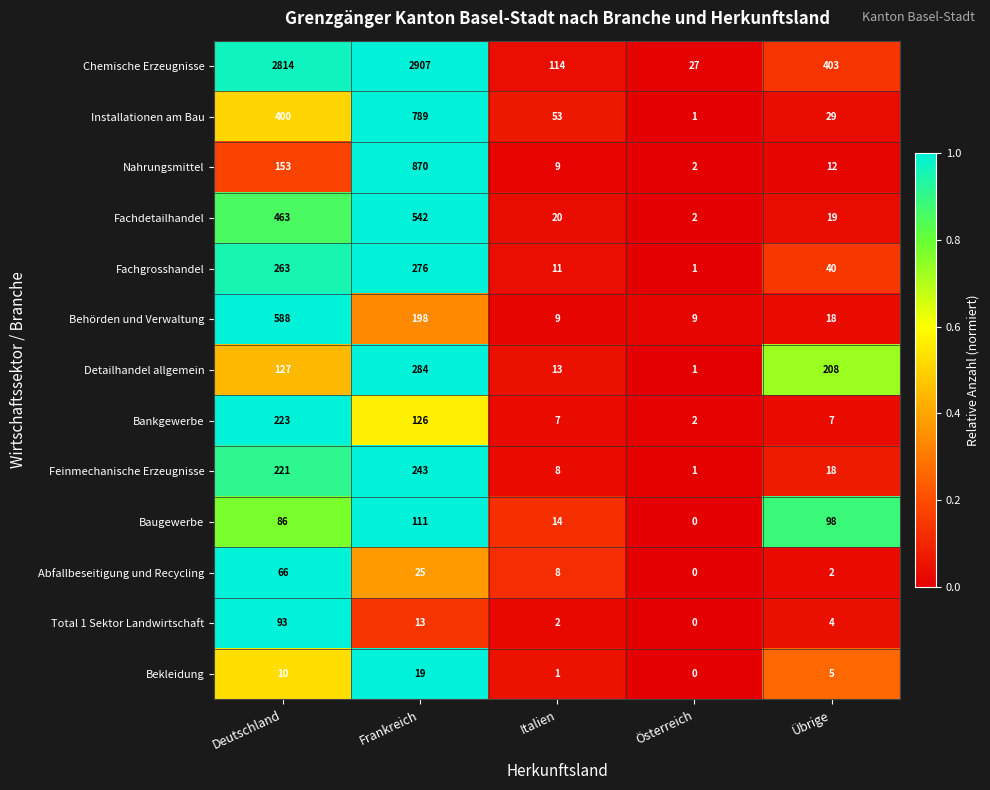

At which category is the sum across all series the highest?

Frankreich